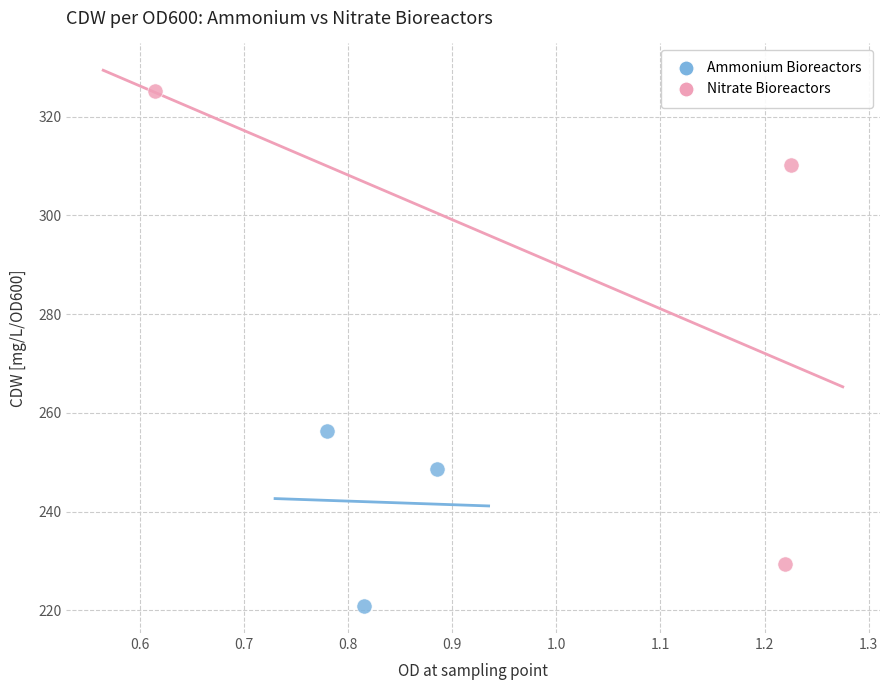

Which series has the largest Y range (max minus min)?

Nitrate Bioreactors